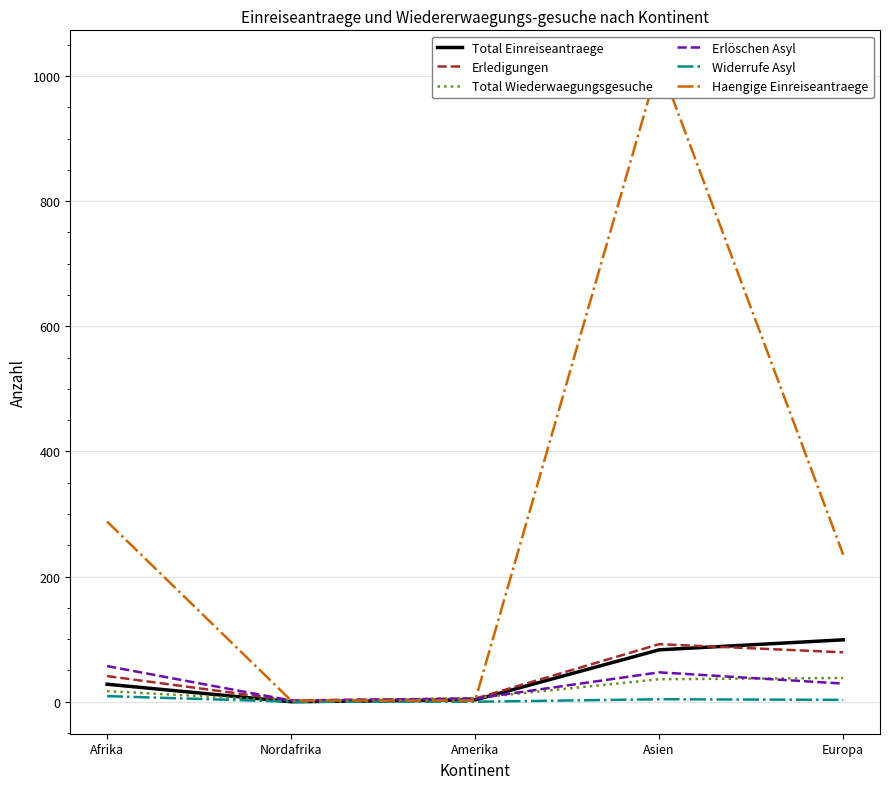

Reading left to right, transcribe all the data shown in this chart.

Total Einreiseantraege: 28	0	3	83	99
Erledigungen: 41	2	5	92	79
Total Wiederwaegungsgesuche: 17	1	6	36	38
Erlöschen Asyl: 57	2	5	47	29
Widerrufe Asyl: 9	0	0	4	3
Haengige Einreiseantraege: 288	2	2	1022	235